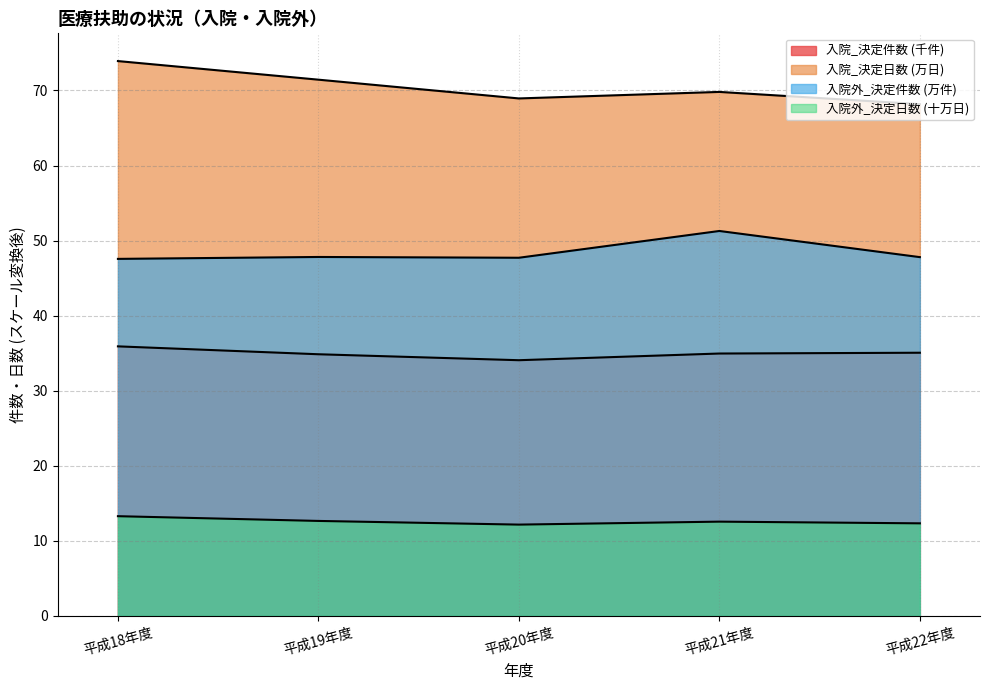

True or false: 入院_決定日数 and 入院_決定件数 intersect in this chart.

False